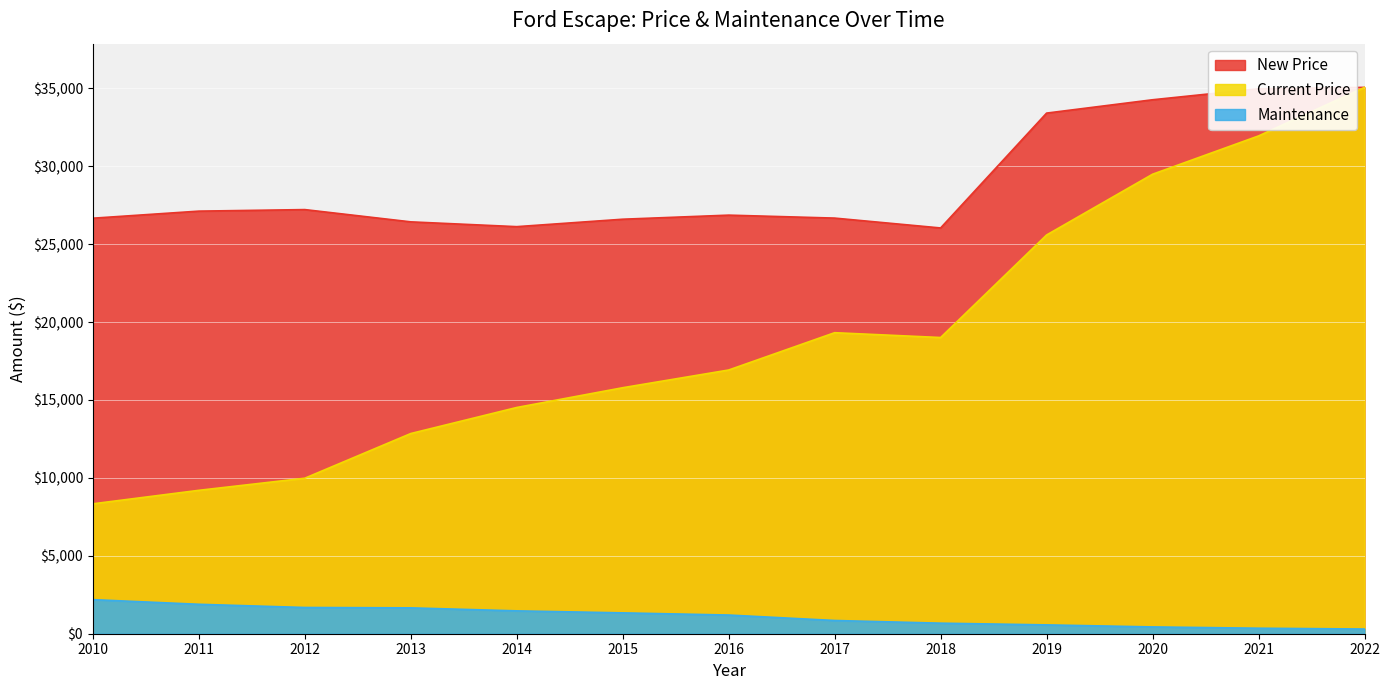

What is the difference between the New Price values at 2010 and 2020?

7601